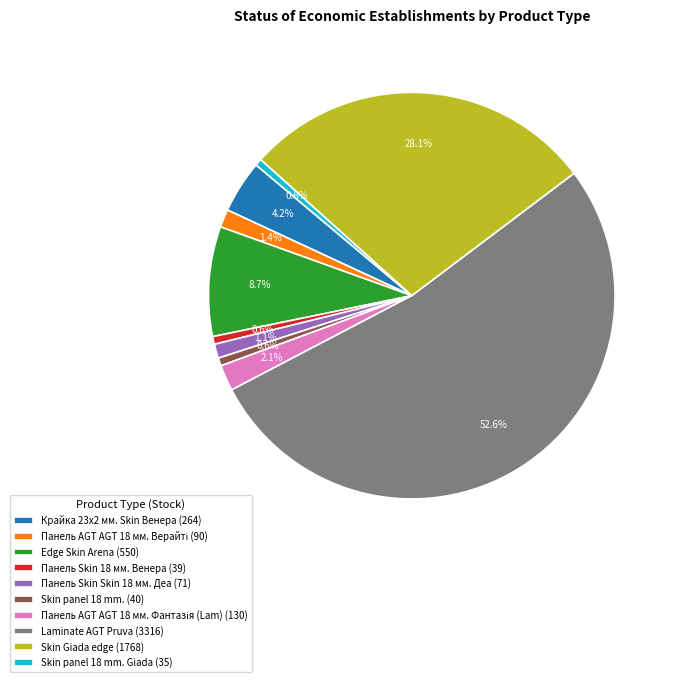

Does any single category account for the majority?

Yes